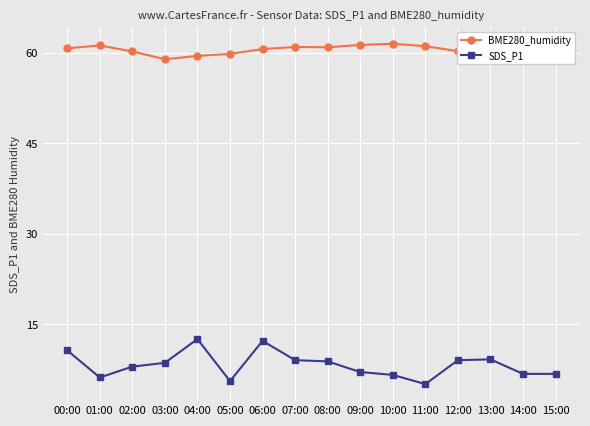

The BME280_humidity series shows 61.0 at 08:00. True or false?

True